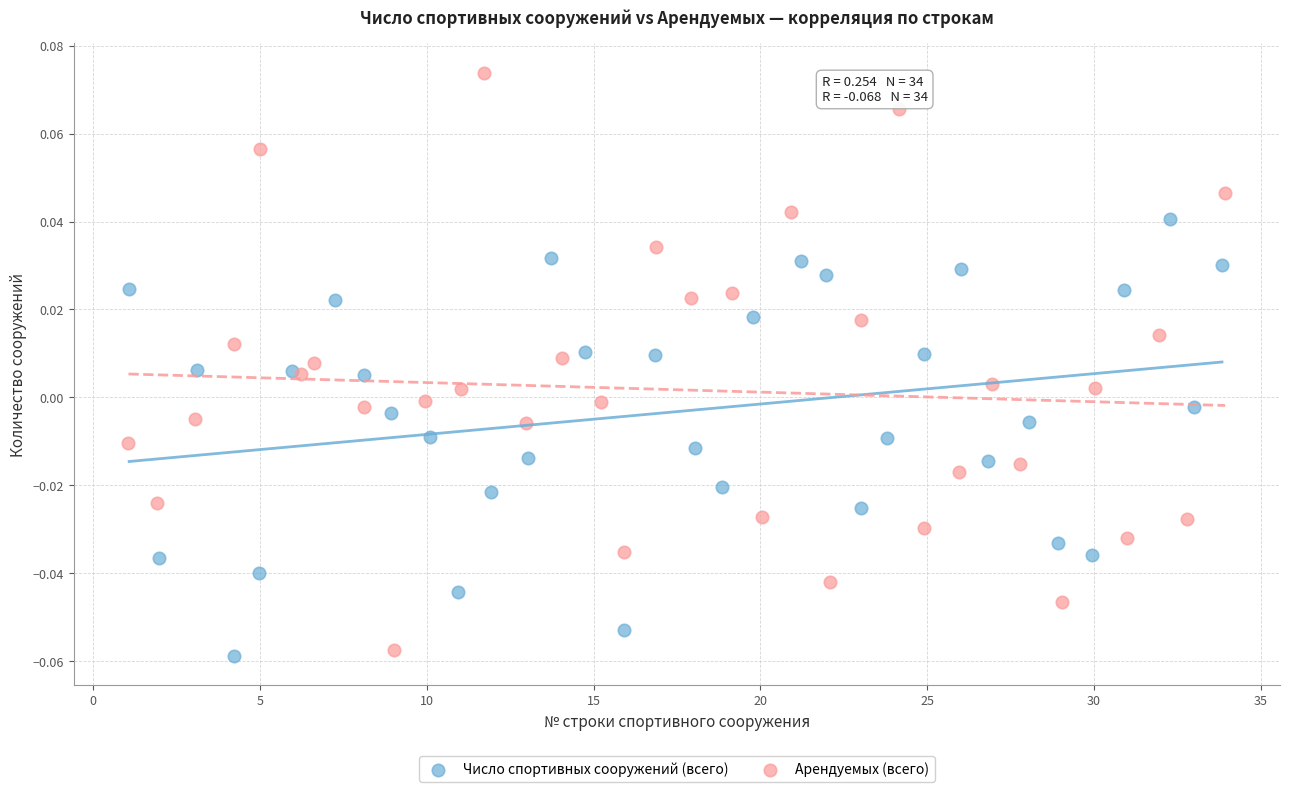

Which series has the widest spread of Y values?

Арендуемых (всего)